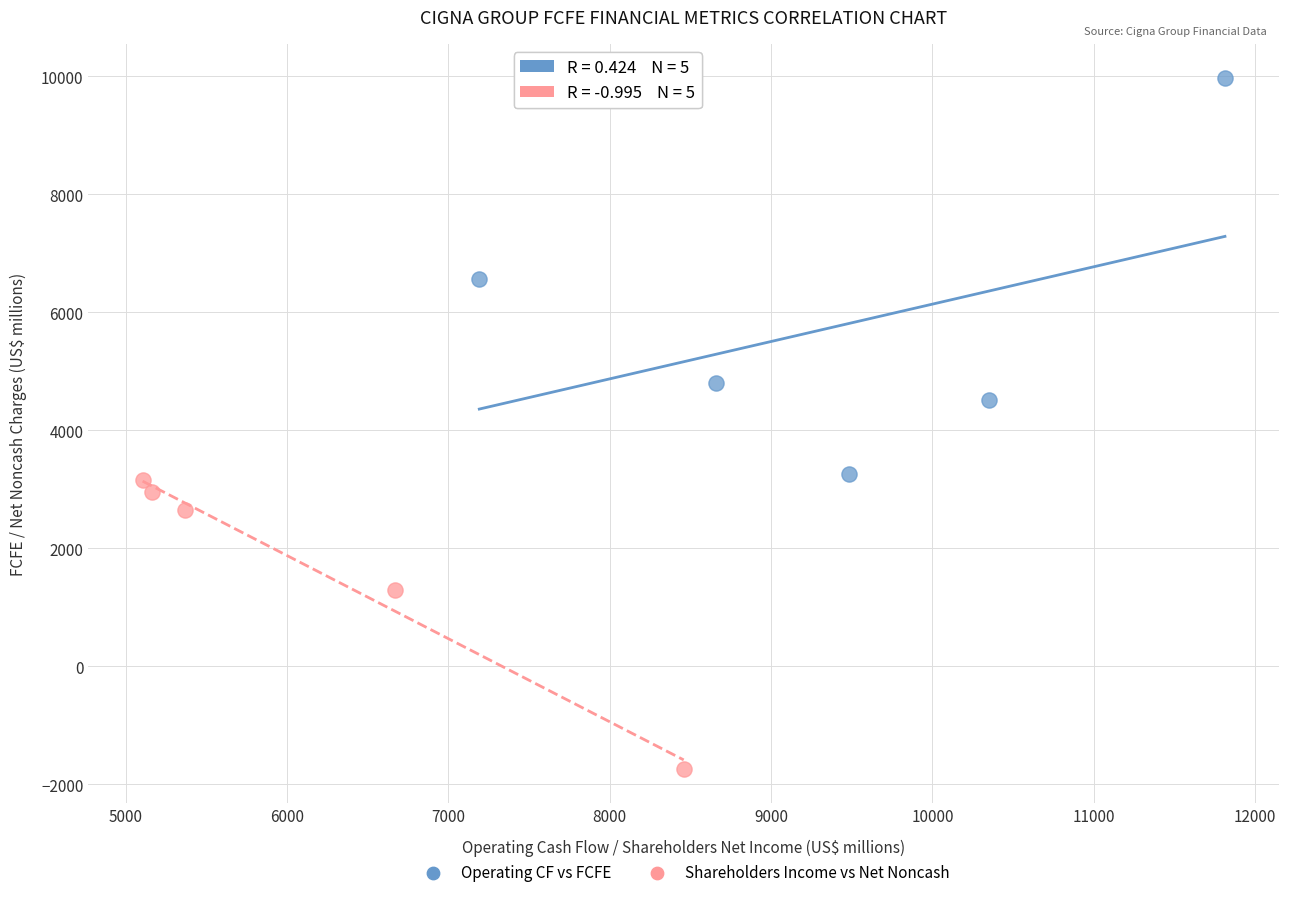

What are all the series names shown in the legend?

Operating CF vs FCFE, Shareholders Income vs Net Noncash